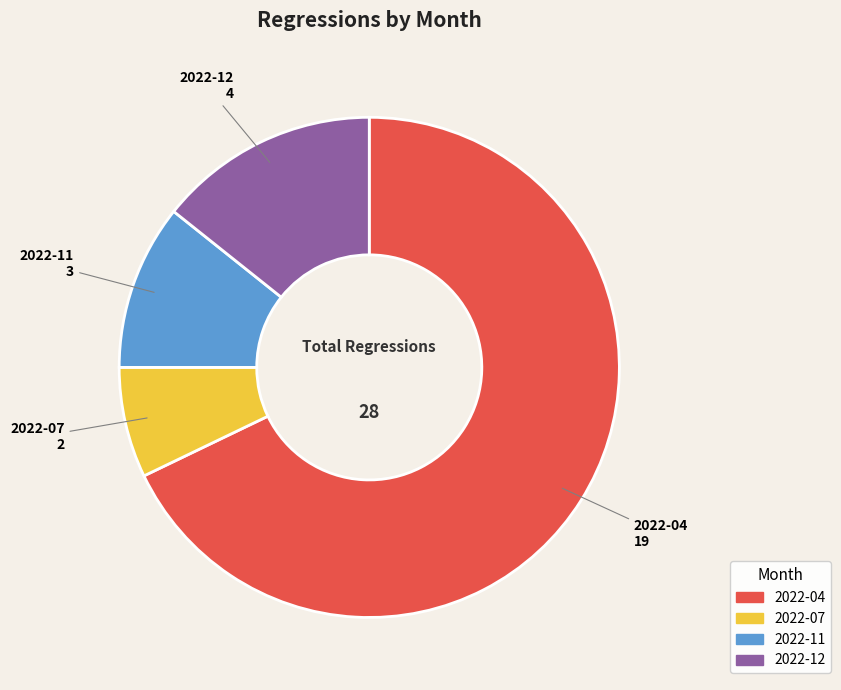

What is the largest slice in the pie chart?

2022-04